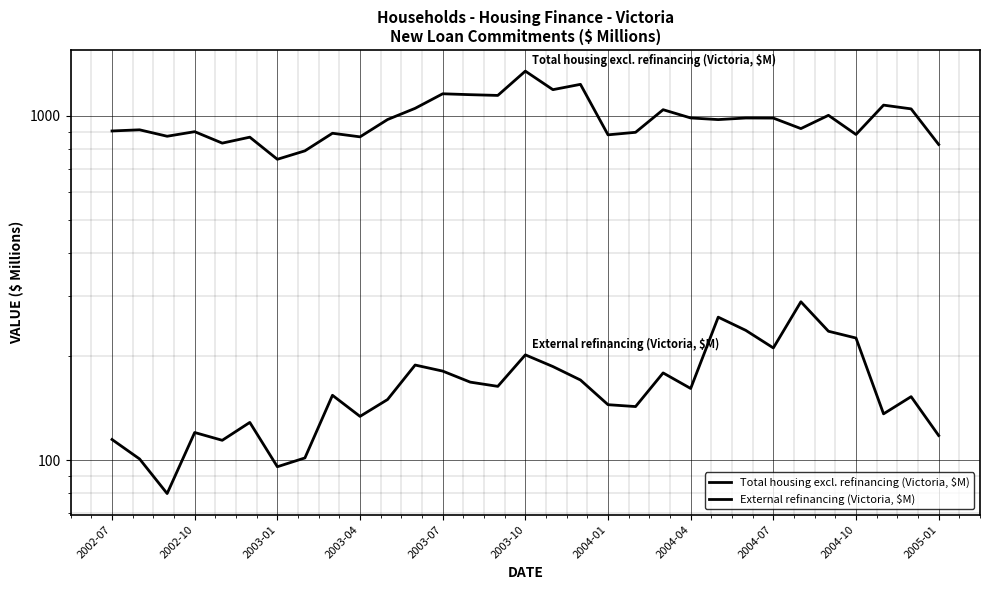

At 2002-10, list the series in order from largest to smallest.

Total housing excl. refinancing (Victoria, $M), External refinancing (Victoria, $M)